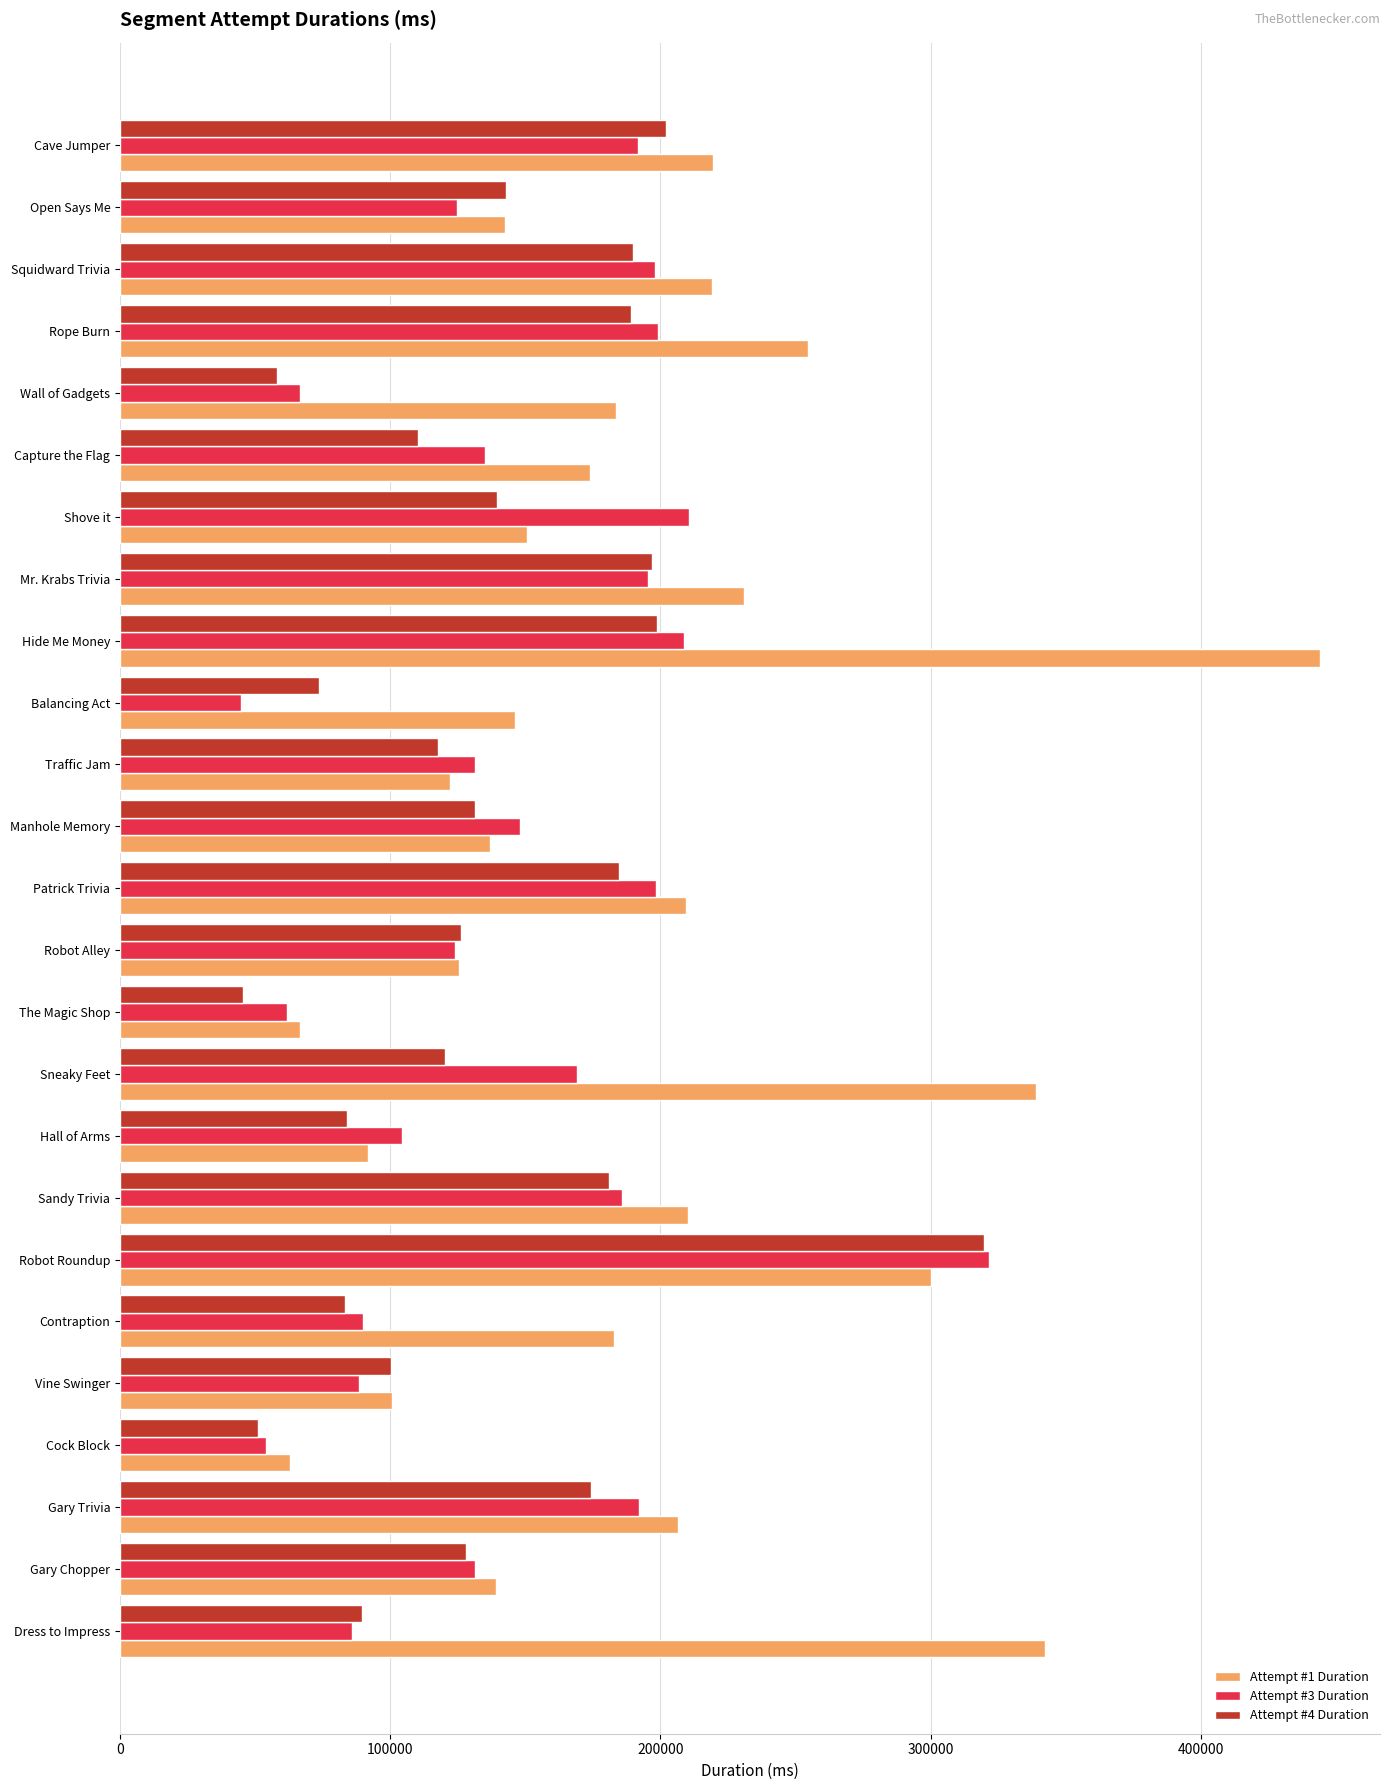

What is the total value across all series at Wall of Gadgets?

308187